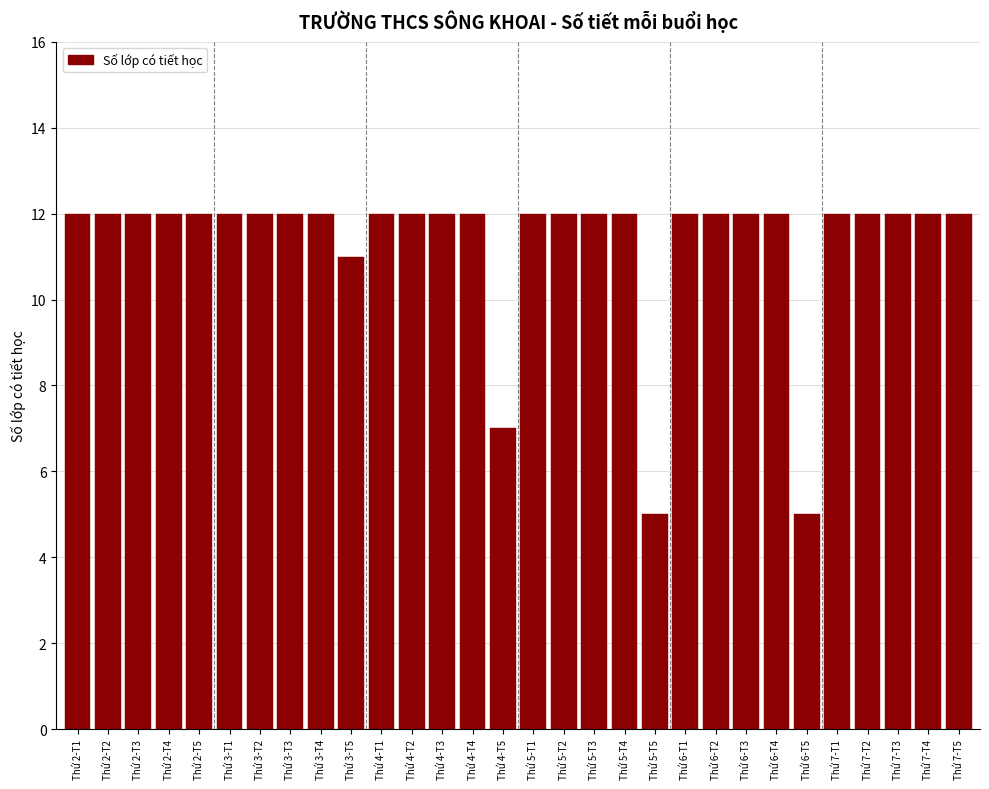

Reading left to right, extract all data points from this chart.

12	12	12	12	12	12	12	12	12	11	12	12	12	12	7	12	12	12	12	5	12	12	12	12	5	12	12	12	12	12